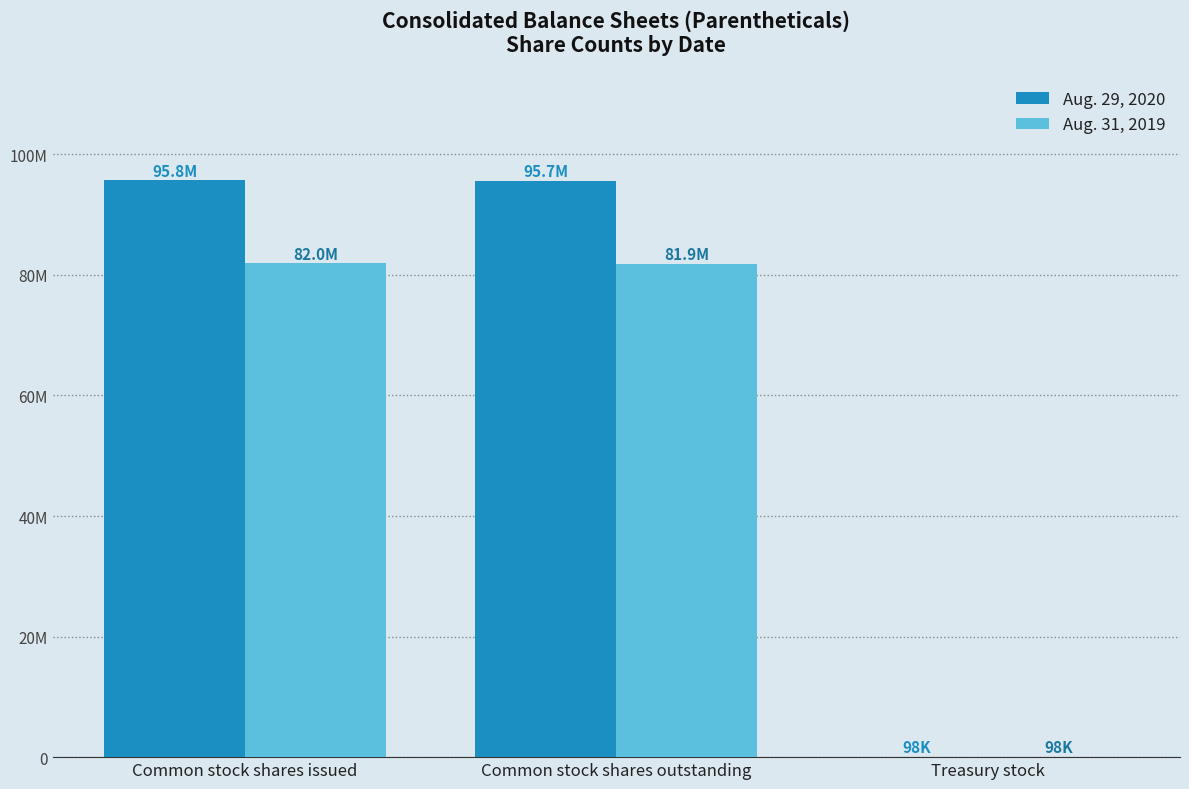

Are the bars horizontal?

No